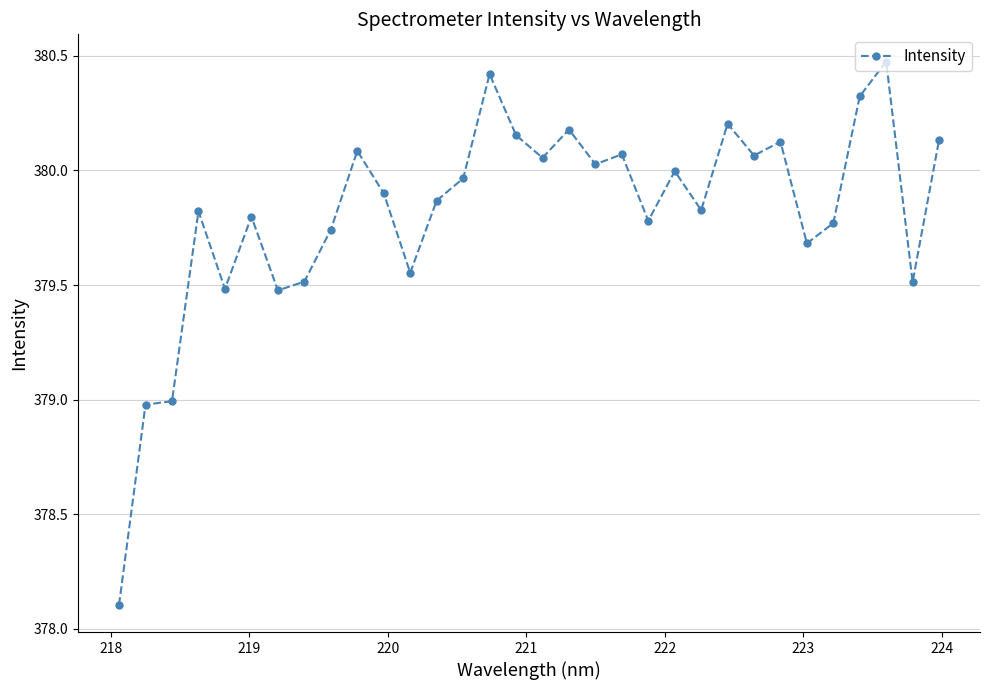

What is the sum of all values?

12154.1